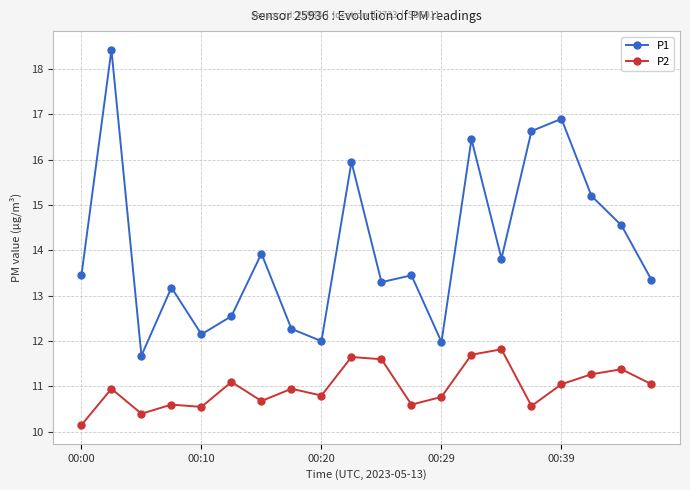

Rank the series by their average value, from highest to lowest.

P1, P2